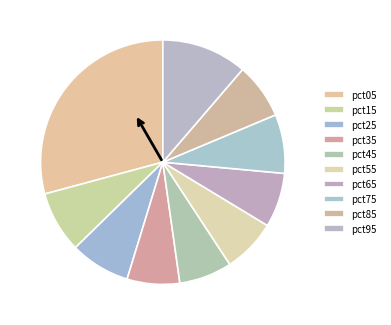

Count the number of slices in the pie.

10